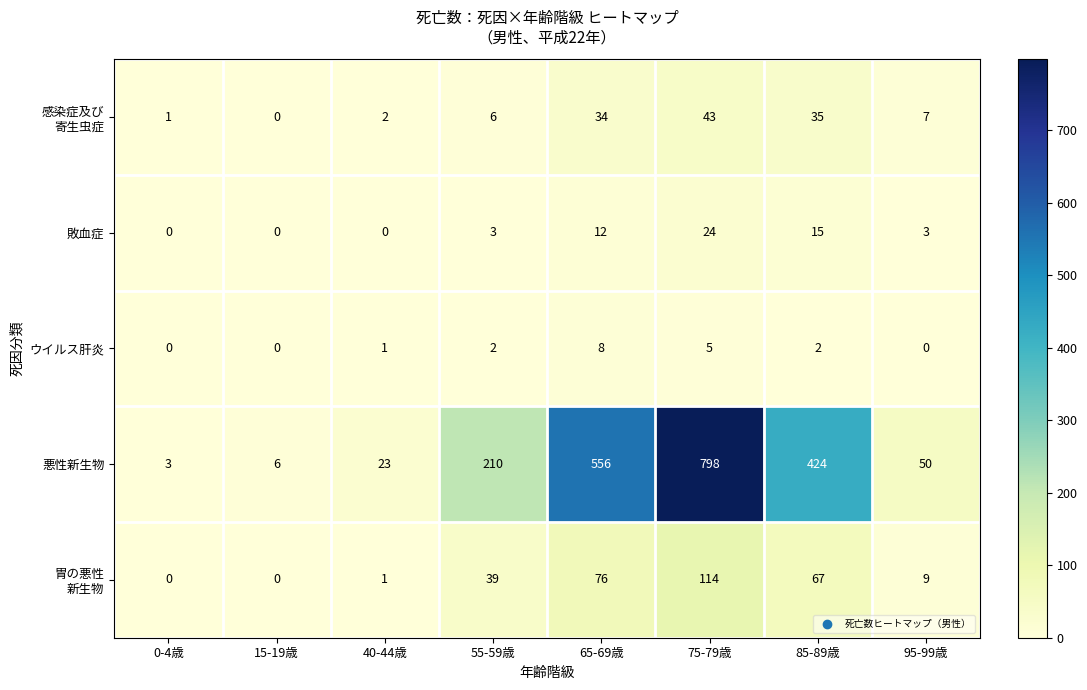

List the labels in order of 悪性新生物 value, smallest first.

0-4歳, 15-19歳, 40-44歳, 95-99歳, 55-59歳, 85-89歳, 65-69歳, 75-79歳